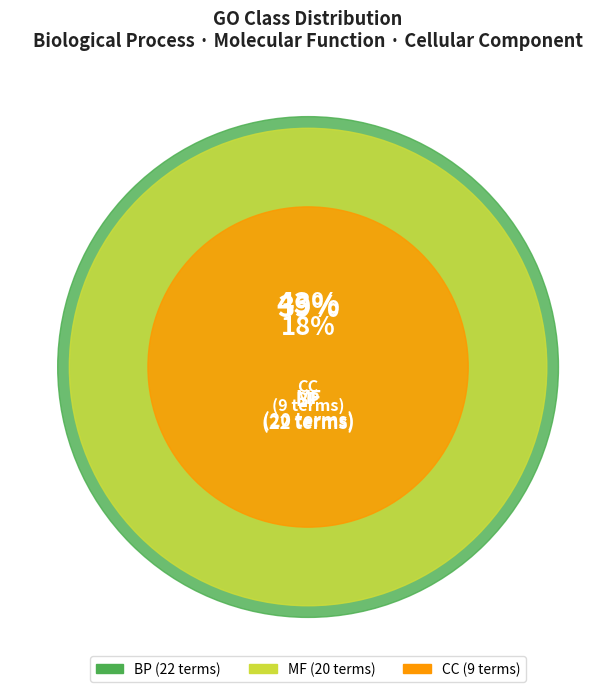

Does CC account for over 50% of the chart?

No